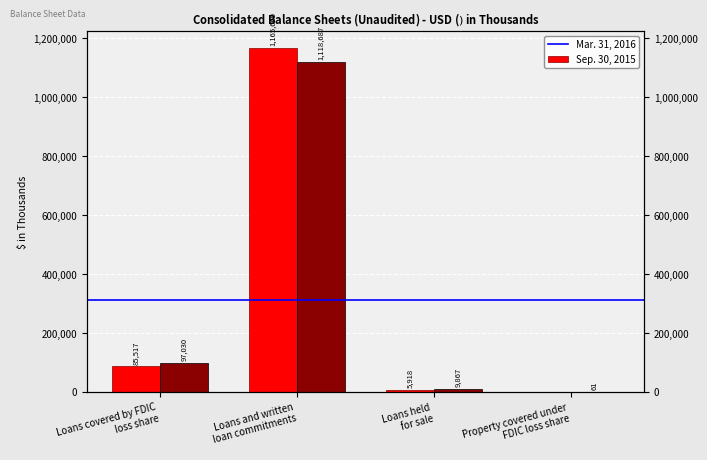

The value of Mar. 31, 2016 at Loans and written
loan commitments is 1165660. True or false?

True